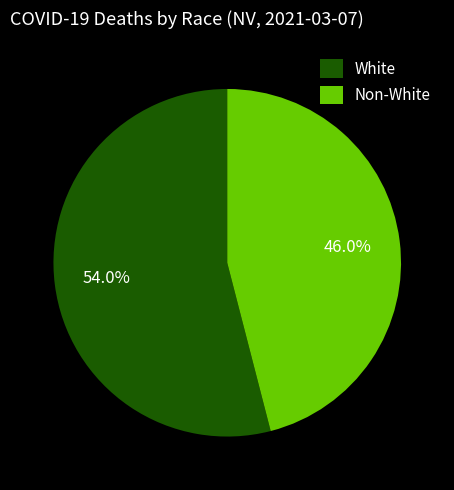

Between White and Non-White, which is larger?

White